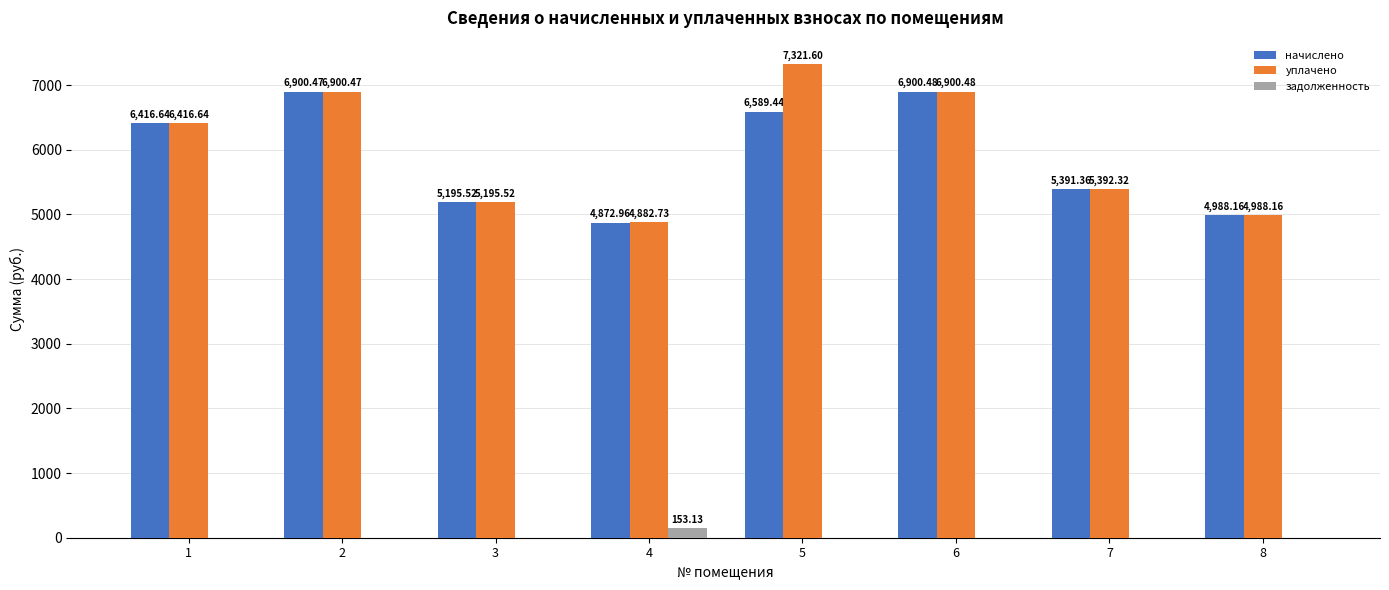

What are all the series names shown in the legend?

начислено, уплачено, задолженность